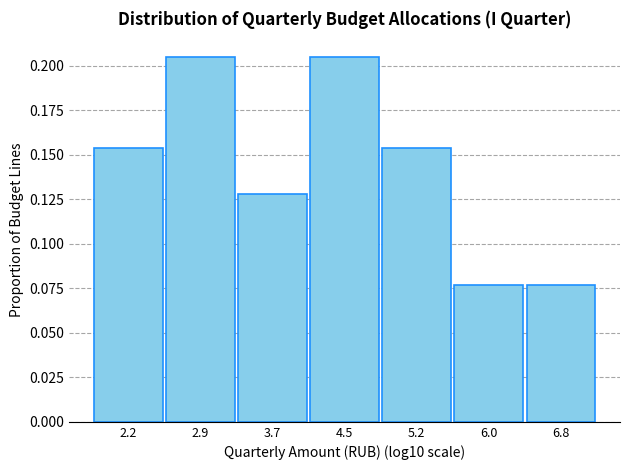

Reading left to right, list every bar in this chart as the range it spans on the x-axis followed by its height. Neither the bar edges nor the heights are printed on the chart, so give them approximately, as read against the axes.

1.8 to 2.5: 0.155
2.5 to 3.3: 0.205
3.3 to 4.1: 0.130
4.1 to 4.9: 0.205
4.9 to 5.6: 0.155
5.6 to 6.4: 0.075
6.4 to 7.2: 0.075